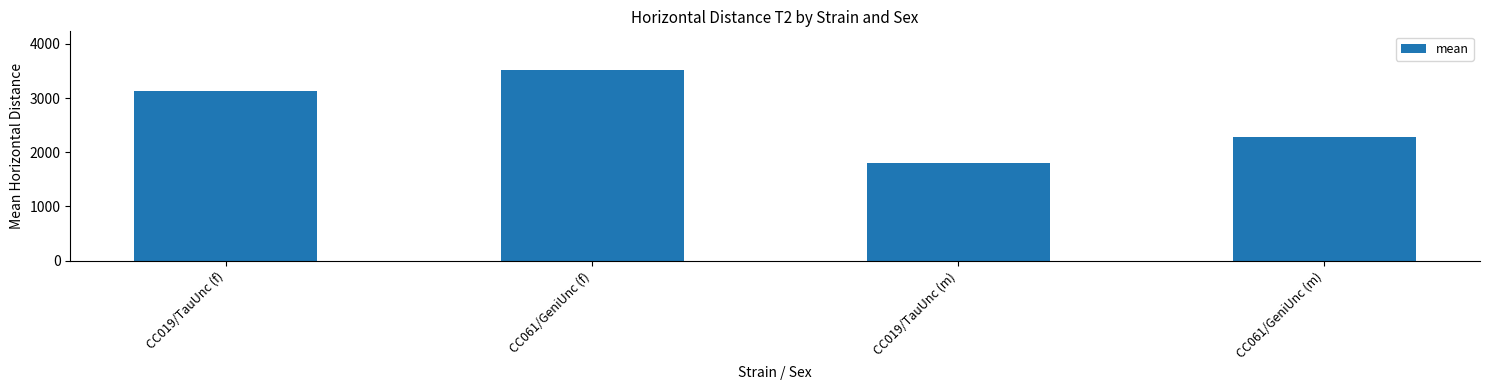

List the labels in order of value, largest first.

CC061/GeniUnc (f), CC019/TauUnc (f), CC061/GeniUnc (m), CC019/TauUnc (m)